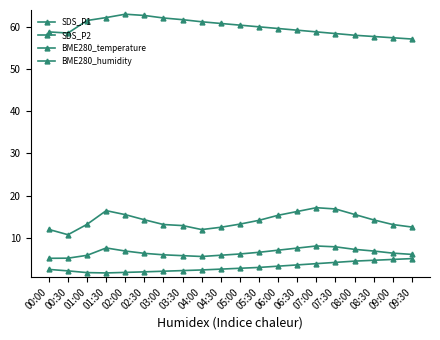

What is the value of the SDS_P1 point at the 12th from the left?

14.1